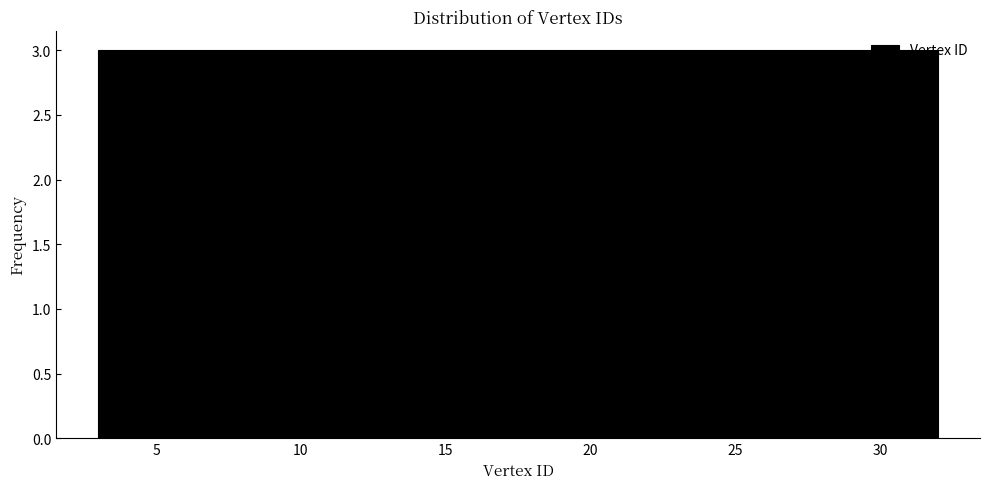

Reading left to right, transcribe this chart: for each bar, give the range it covers on the x-axis and its height. Neither the bar edges nor the heights are printed on the chart, so give them approximately, as read against the axes.

3.0 to 5.9: 3
5.9 to 8.8: 3
8.8 to 11.7: 3
11.7 to 14.6: 3
14.6 to 17.5: 3
17.5 to 20.4: 3
20.4 to 23.3: 3
23.3 to 26.2: 3
26.2 to 29.1: 3
29.1 to 32.0: 3